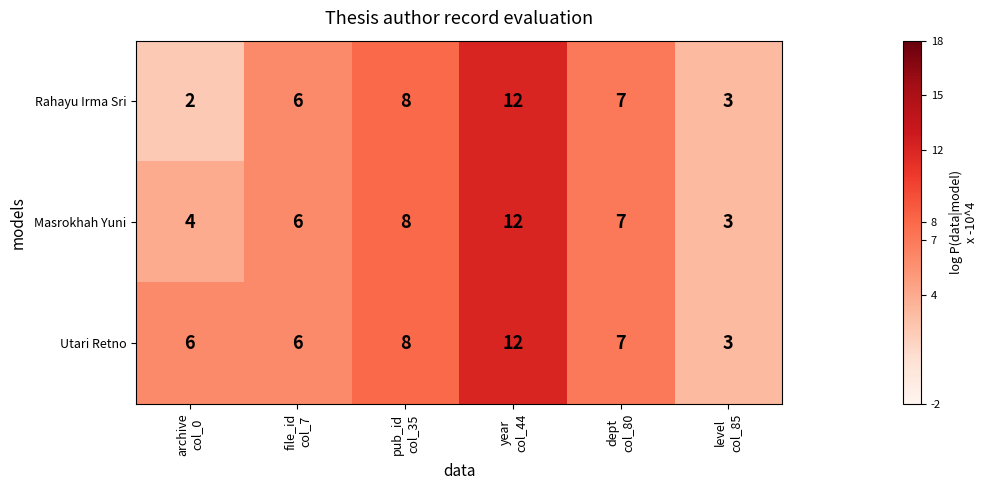

Reading right to left, transcribe all the data shown in this chart.

Rahayu Irma Sri: 3	7	12	8	6	2
Masrokhah Yuni: 3	7	12	8	6	4
Utari Retno: 3	7	12	8	6	6